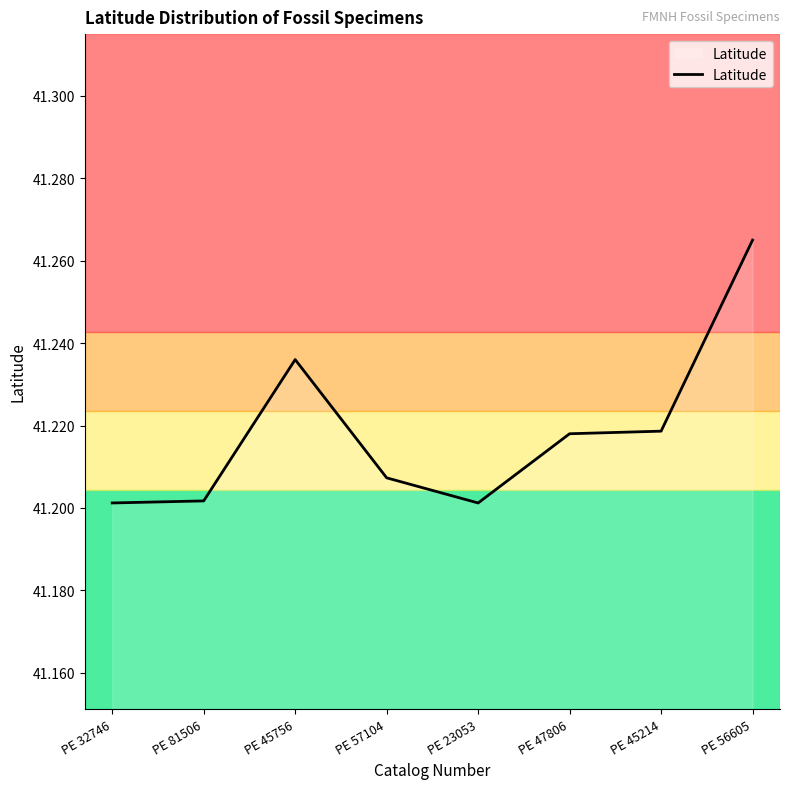

What is the difference between the maximum and second lowest values?

0.1